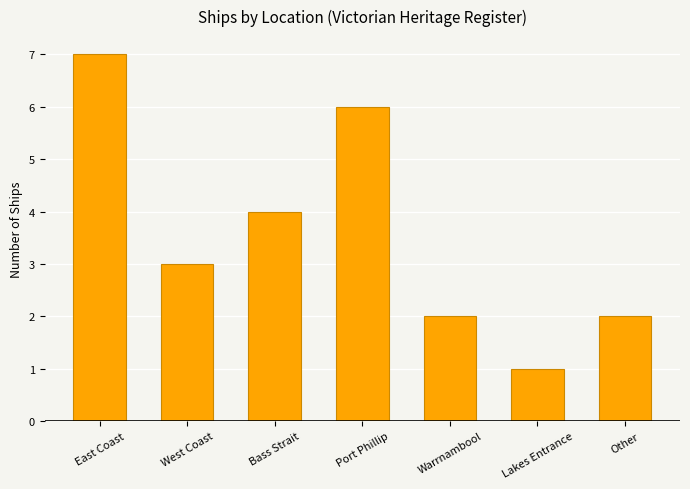

What is the change in value from West Coast to Lakes Entrance?

-2